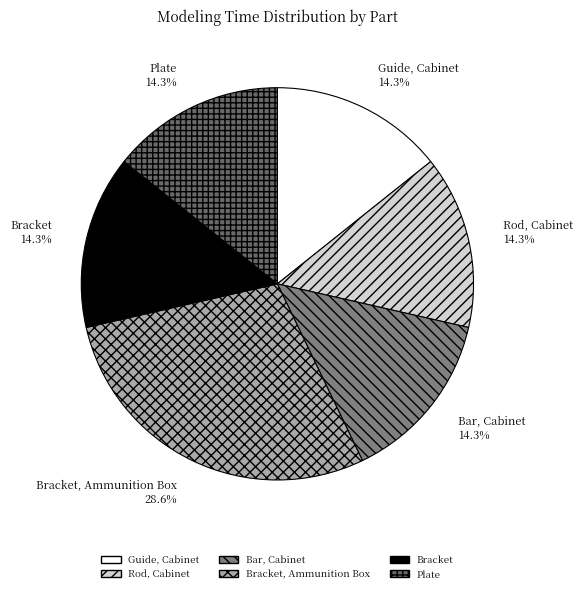

Is there any slice that represents more than half of the pie?

No